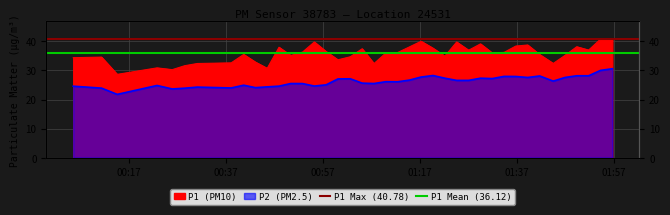

Is it true that P1 Mean (36.12) equals 50.5 at 00:17?

False